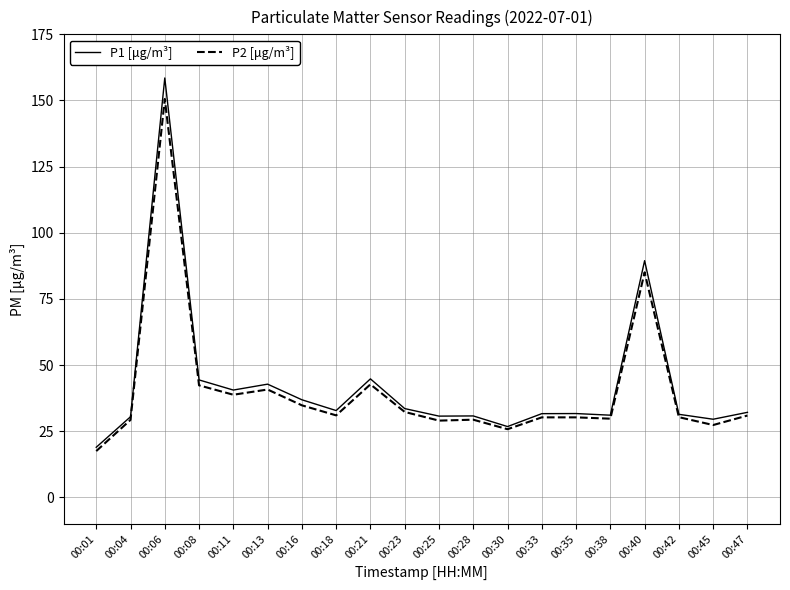

List the series in order of their peak value, lowest first.

P2 [μg/m³], P1 [μg/m³]